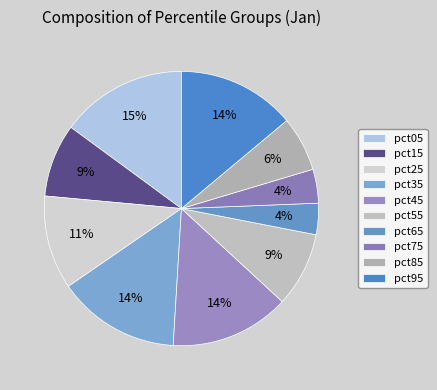

What percentage do pct75 and pct65 together represent?

7.7%